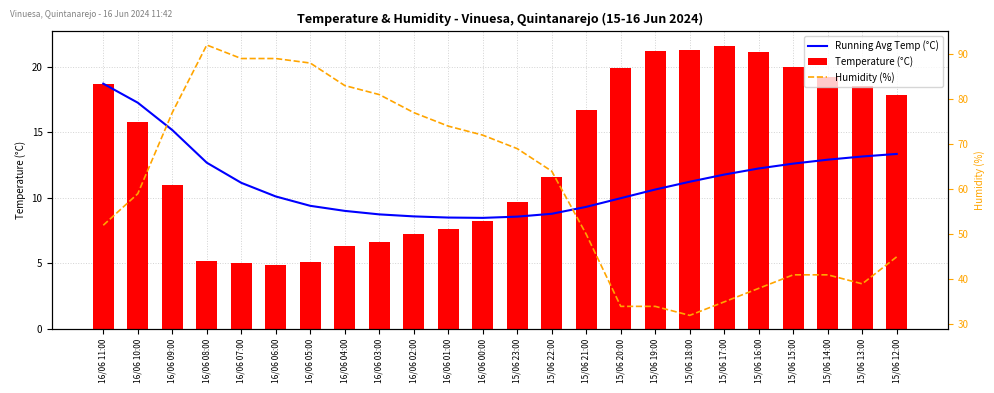

What is the value of the Temperature (°C) bar at the 15th from the left?

16.7